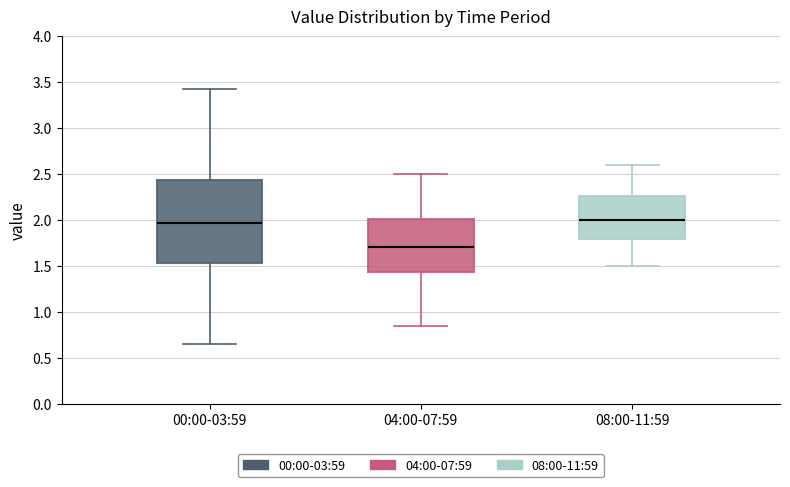

Comparing the boxes themselves (not the whiskers), which one is the tallest?

00:00-03:59